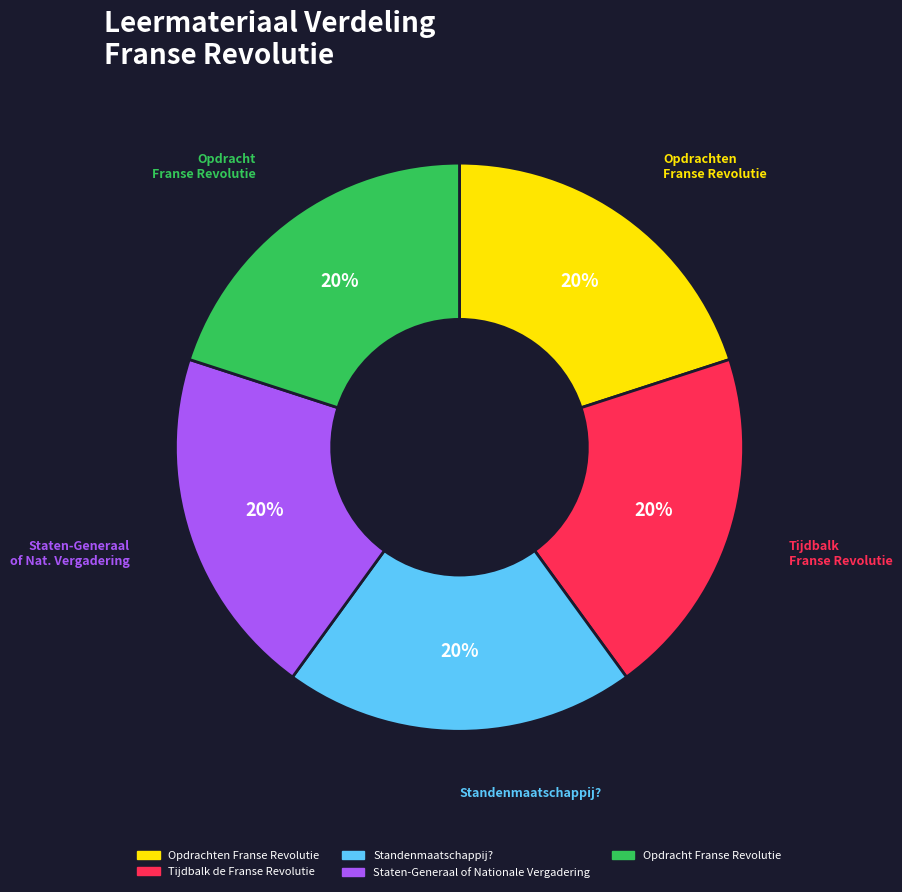

Is it true that Tijdbalk de Franse Revolutie is 20% of the pie?

True